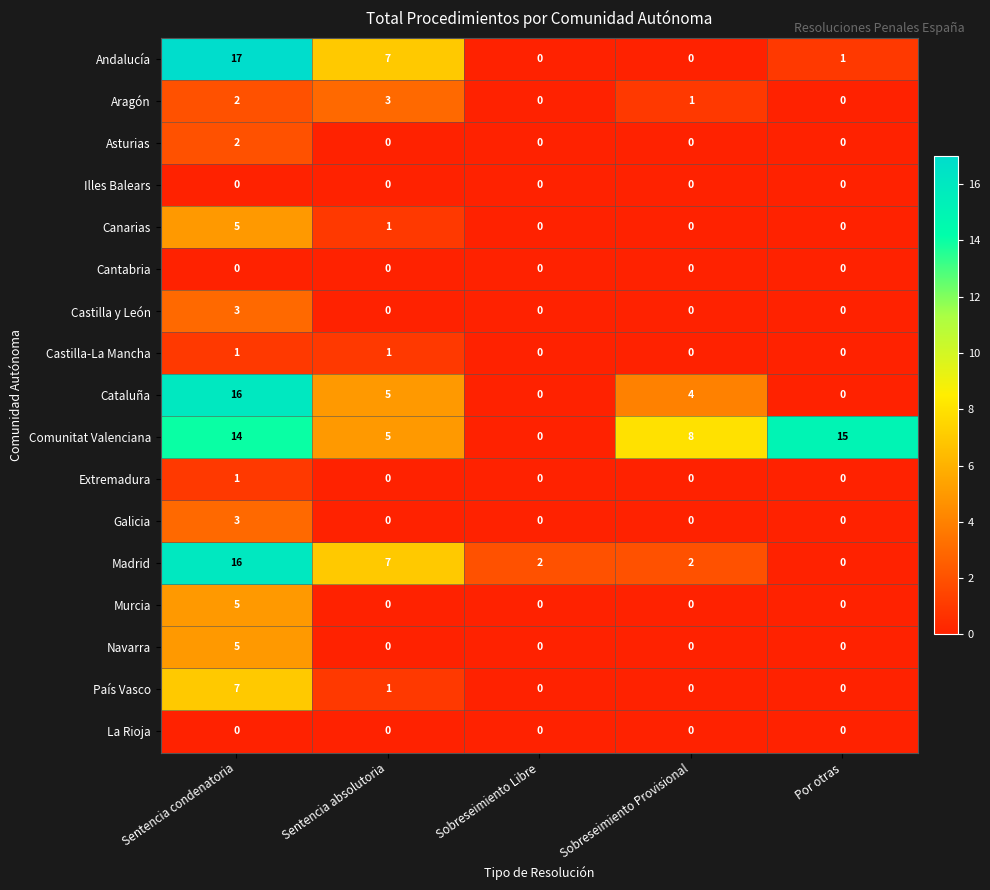

Is it true that Galicia equals 2 at Sentencia absolutoria?

False